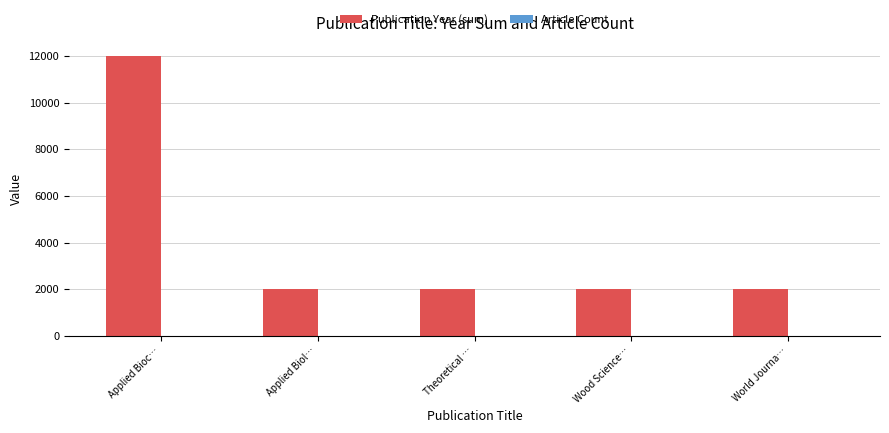

At which category is the sum across all series the highest?

Applied Bioc…